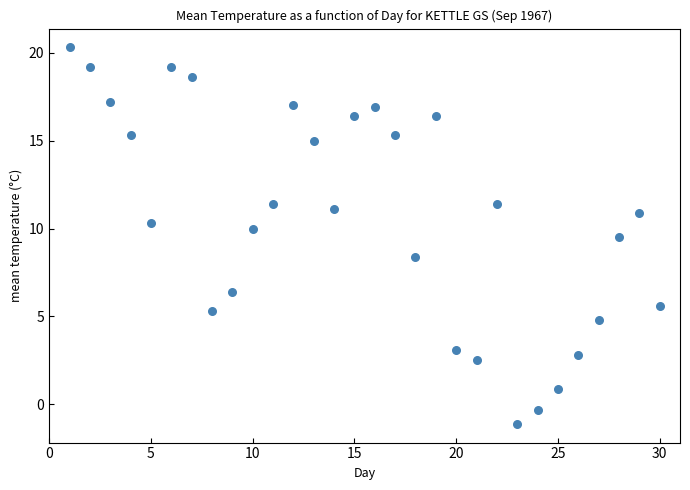

What is the range of X values (max minus min)?

29.0